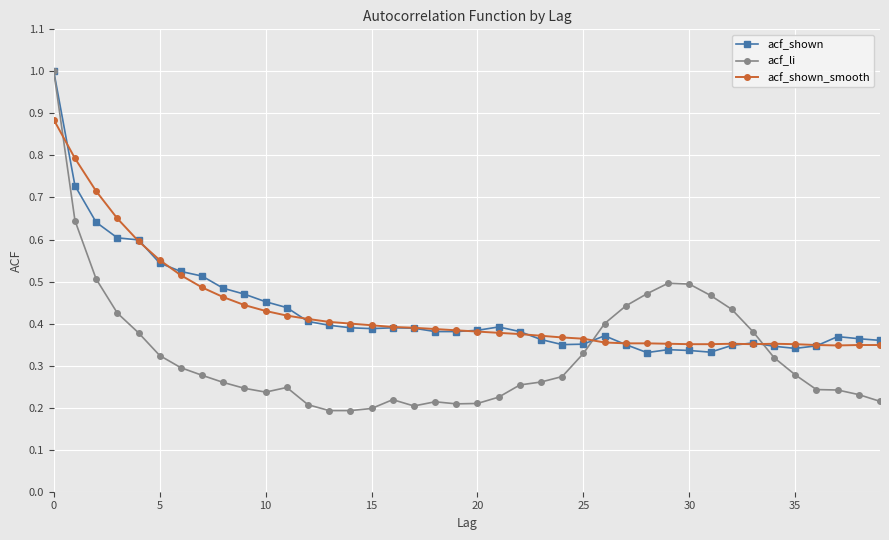

What is the maximum value for acf_li?

1.0